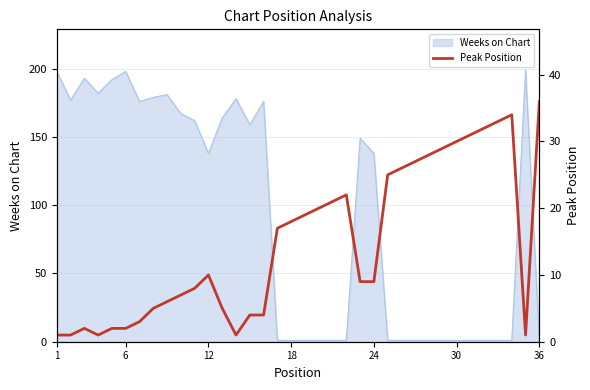

What is the change in value from 18 to 27?

+9